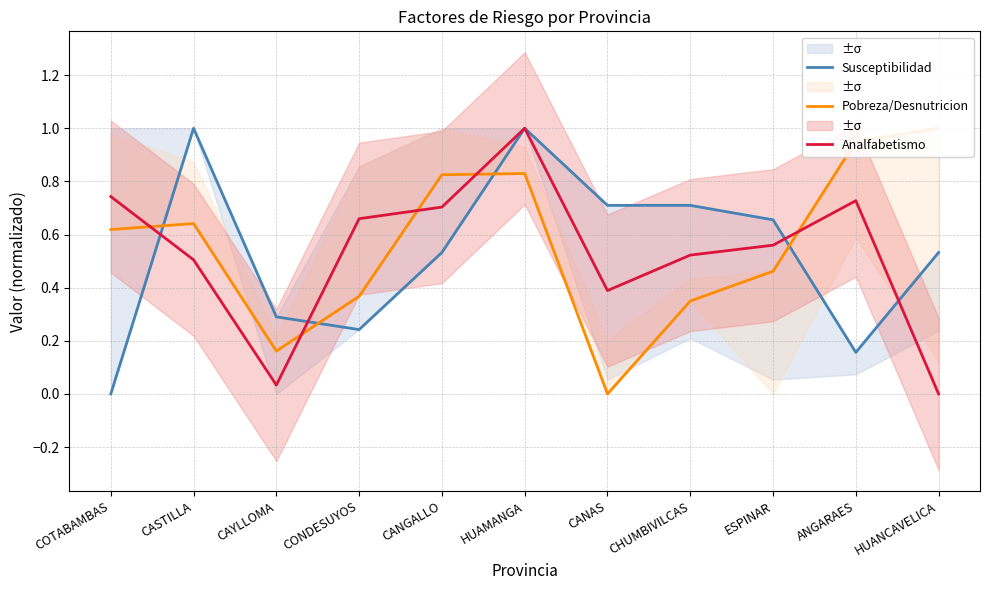

True or false: Susceptibilidad and Analfabetismo intersect in this chart.

True